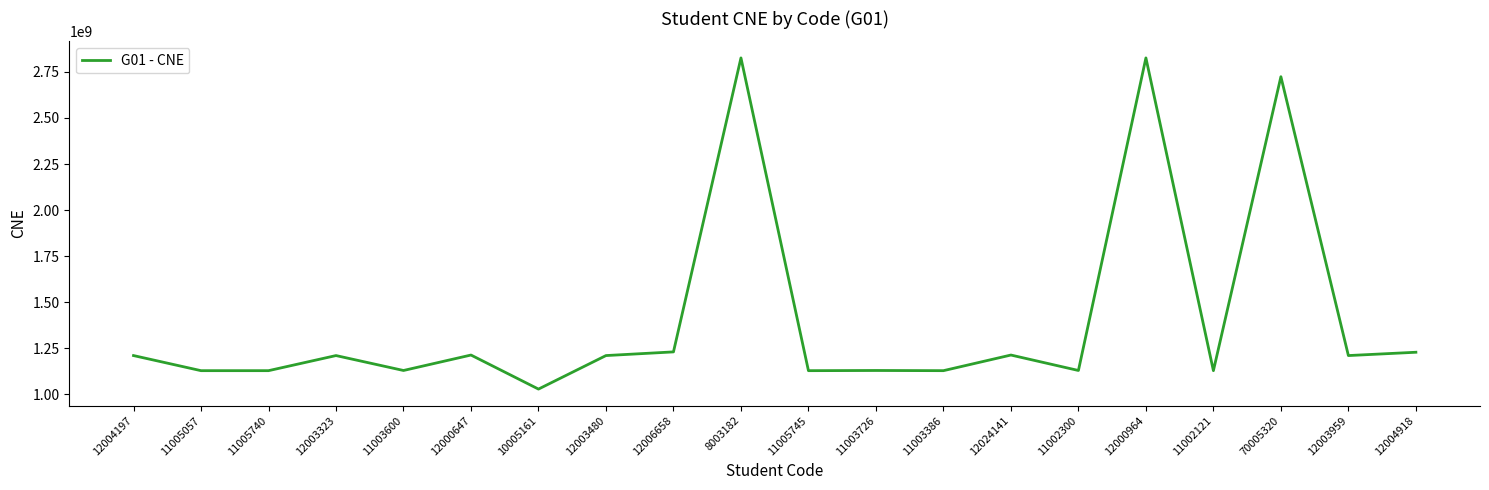

Read the value at 12003323, to the nearest 100.

1210034500